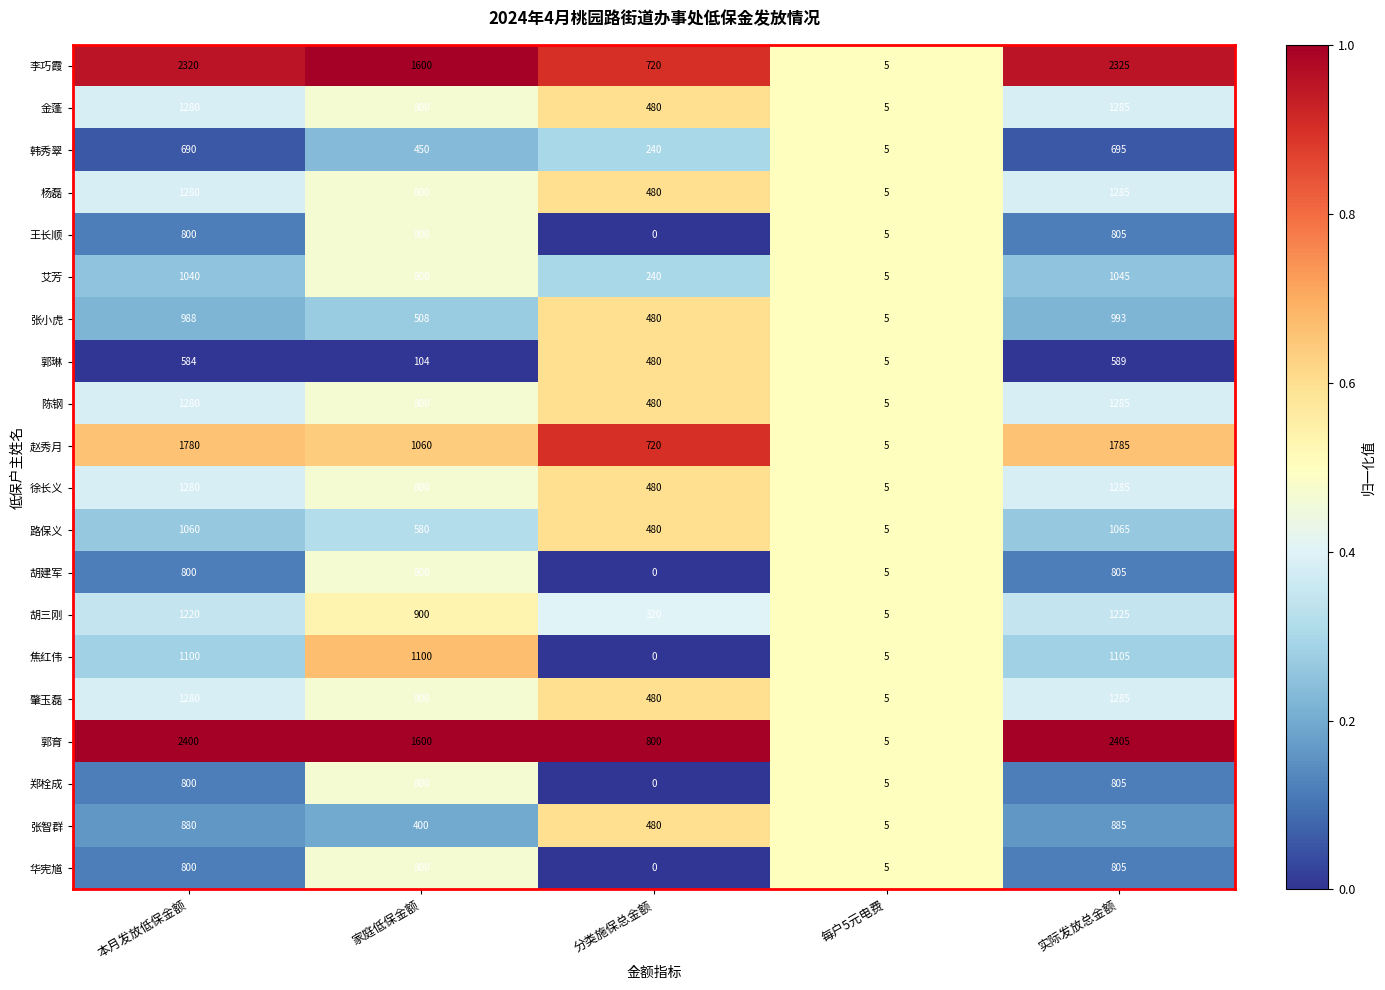

Which series has the widest spread of values?

郭育